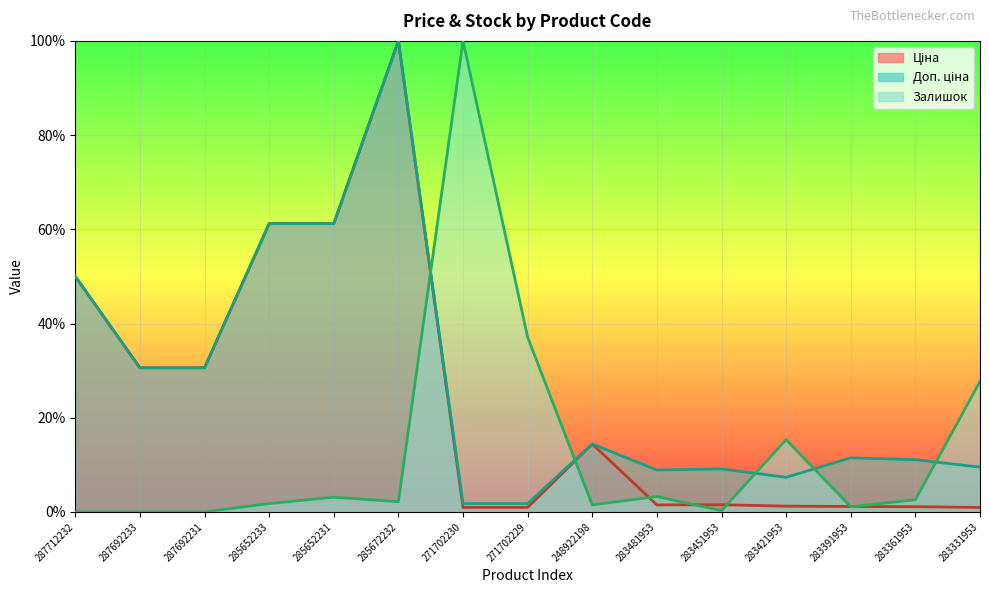

The value of Доп. ціна at 287712232 is 50.0. True or false?

True